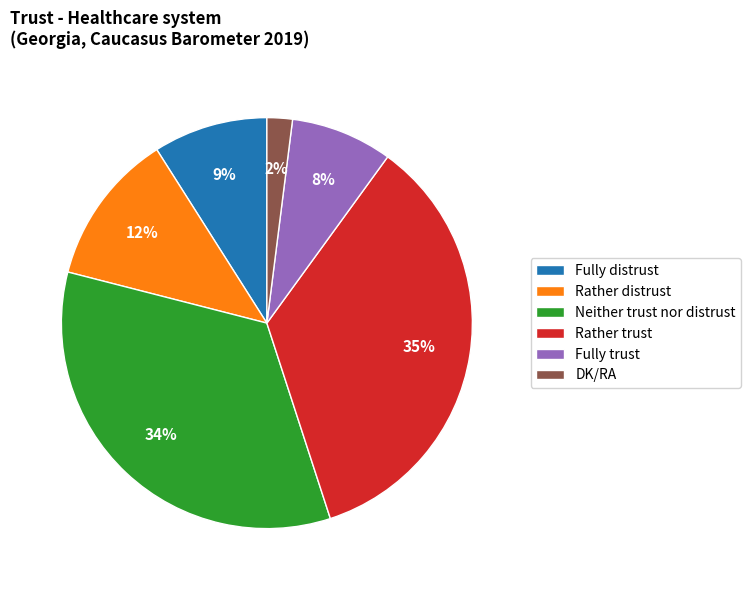

Is it true that Fully distrust is 9% of the pie?

True